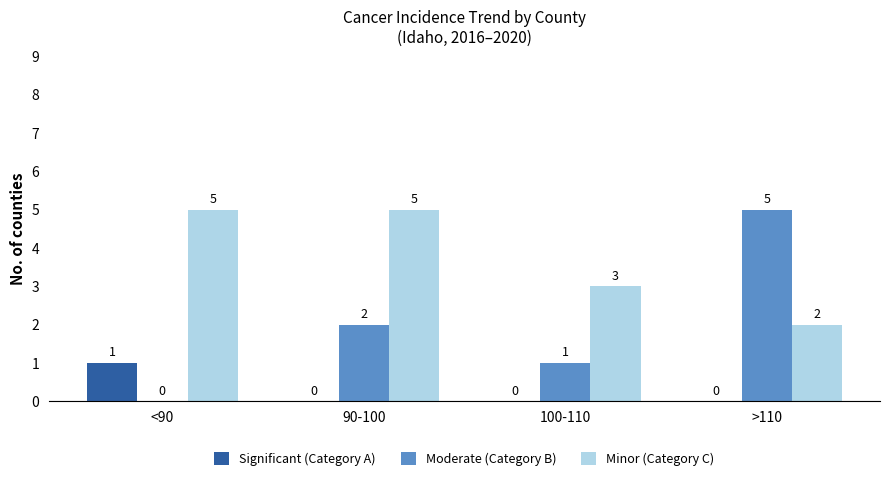

What is the sum of all Moderate (Category B) values?

8